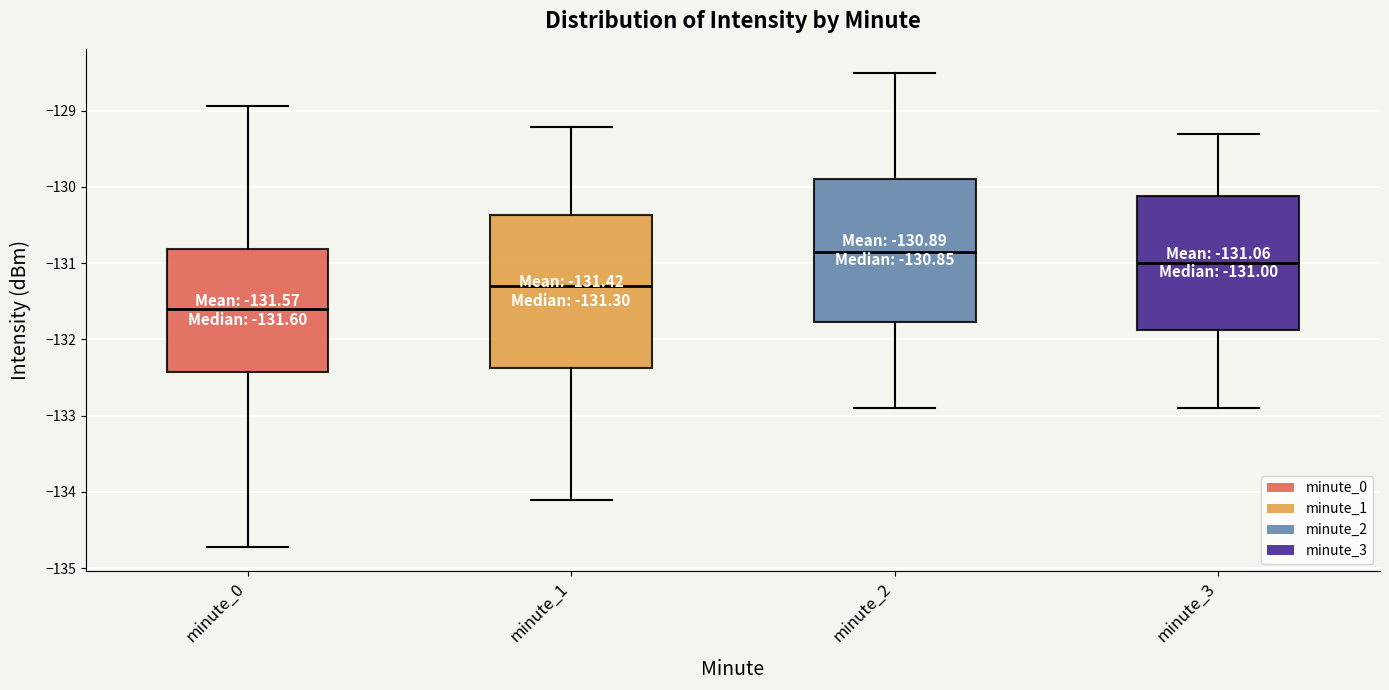

Which box's median line is the highest?

minute_2